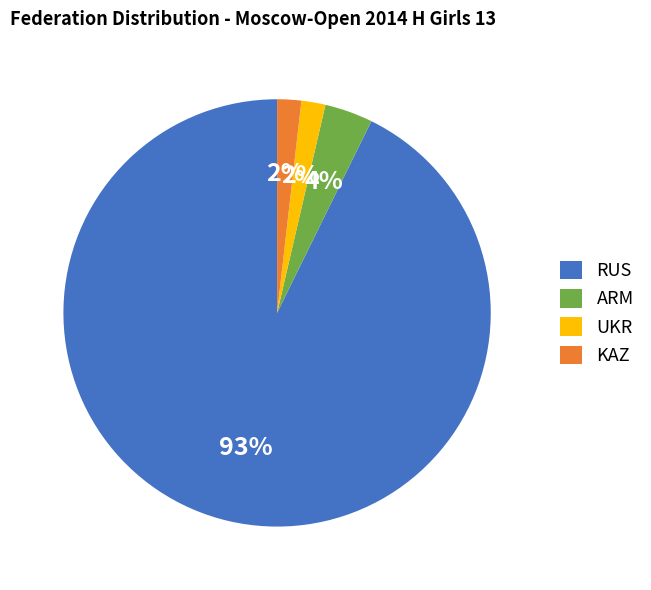

To the nearest percent, what is the combined percentage of UKR and KAZ?

4%